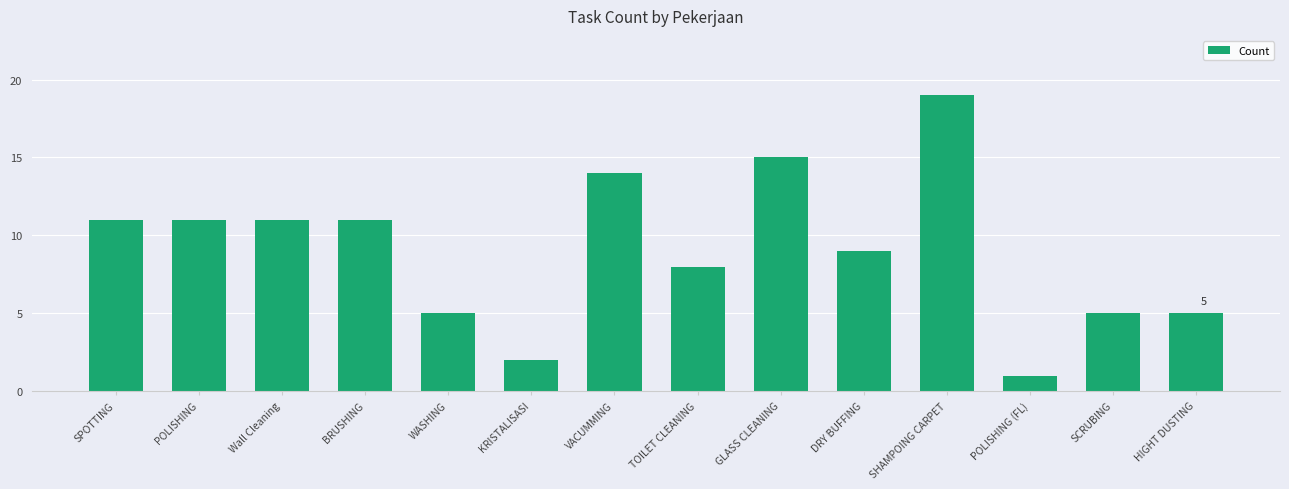

How many series are shown in this chart?

1